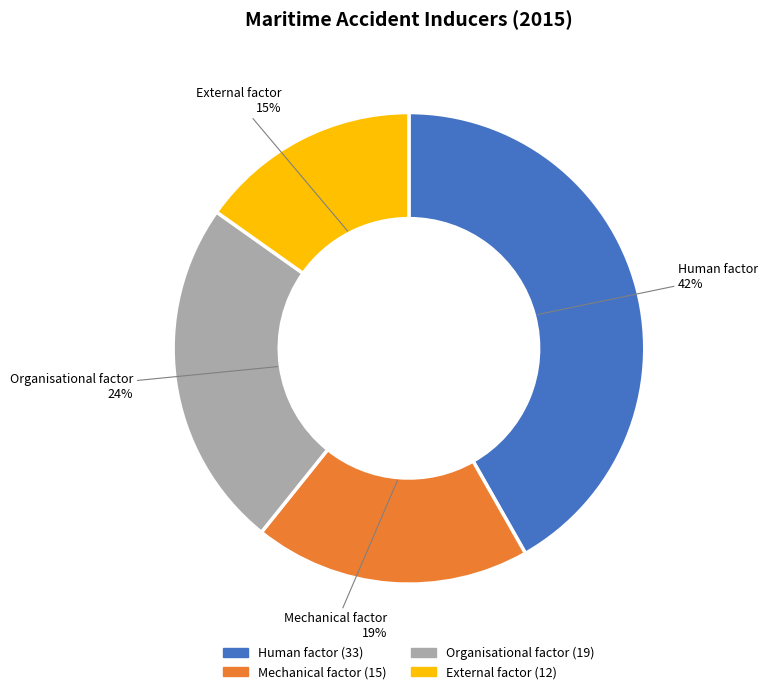

Is the sum of Human factor and Organisational factor greater than half?

Yes